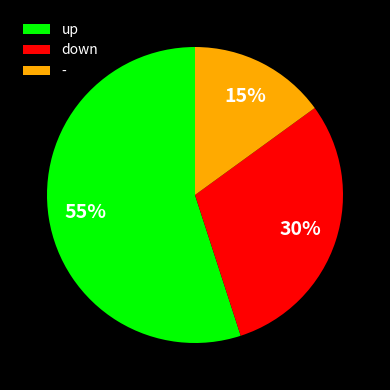

Is it true that down is 20% of the pie?

False